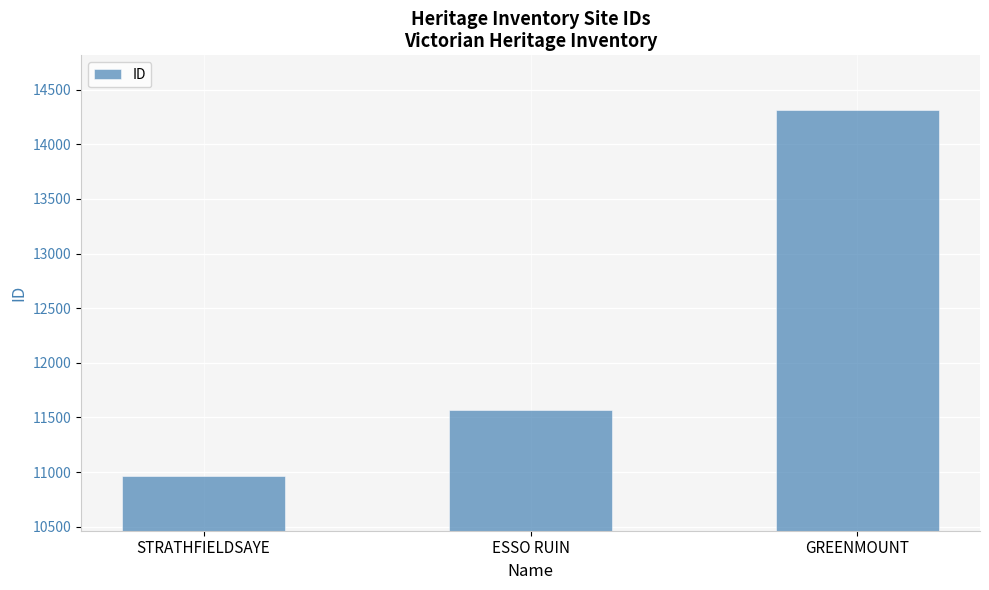

What is the label of the 2nd bar from the left?

ESSO RUIN